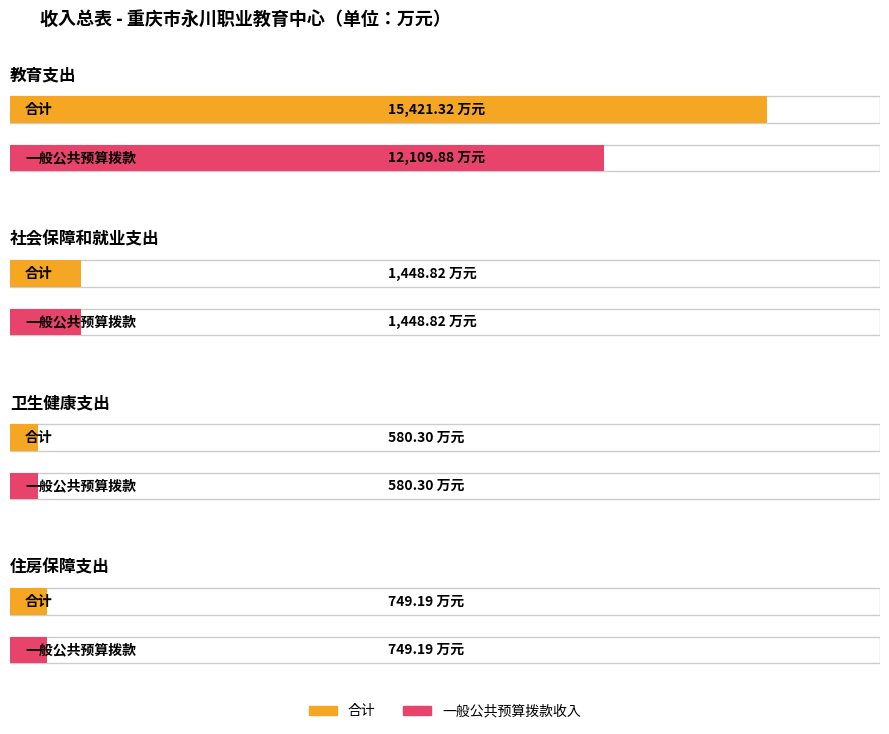

What is the total value across all series at 卫生健康支出?

1160.6